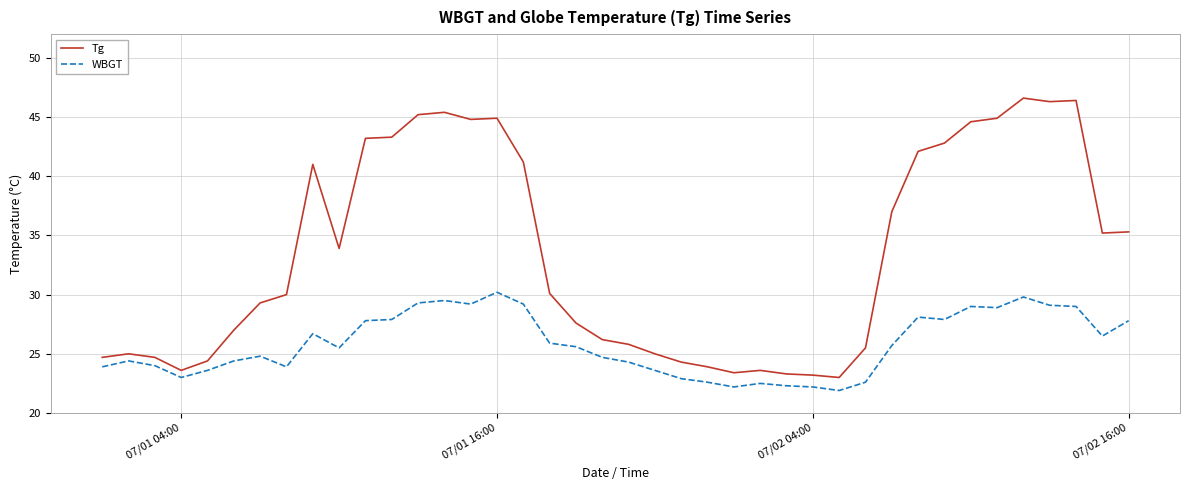

What is the maximum value for WBGT?

30.2